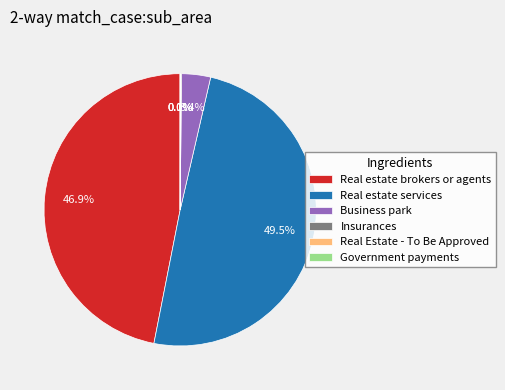

What is the ratio of the value at Real estate brokers or agents to the value at Real estate services?

0.9